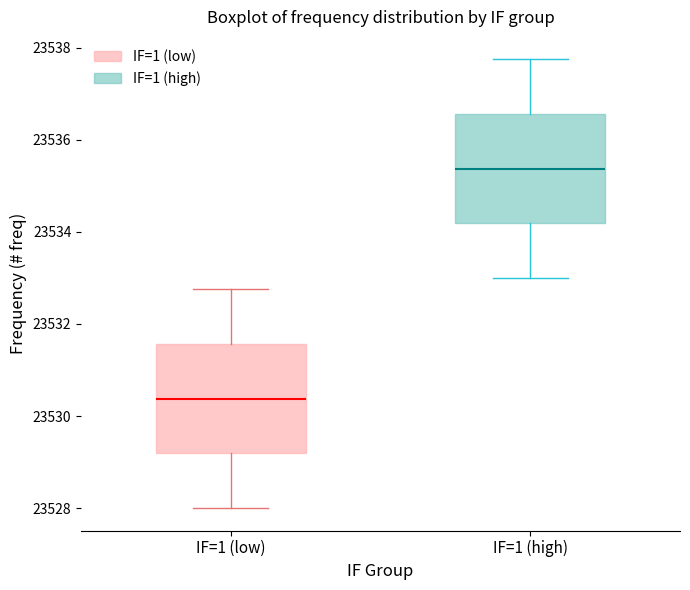

Reading left to right, transcribe this box plot: for each box, give where its median line is, the range the box spans, and where its two whiskers end, as read against the y-axis. The values are not printed on the chart, so give them approximately, as read against the axis.

IF=1 (low): median 23530.4, box 23529.2 to 23531.6, whiskers 23528.0 to 23532.8
IF=1 (high): median 23535.4, box 23534.2 to 23536.6, whiskers 23533.0 to 23537.8